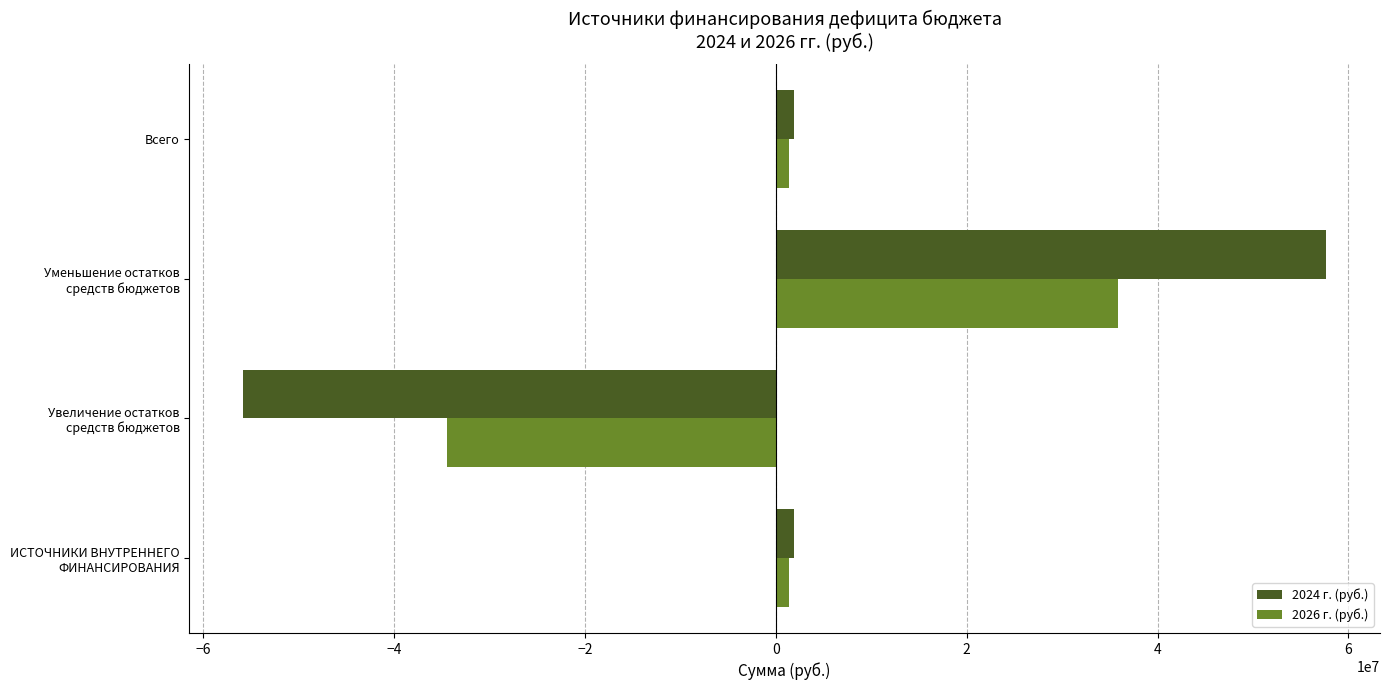

What is the minimum value shown in the chart?

-55784496.9